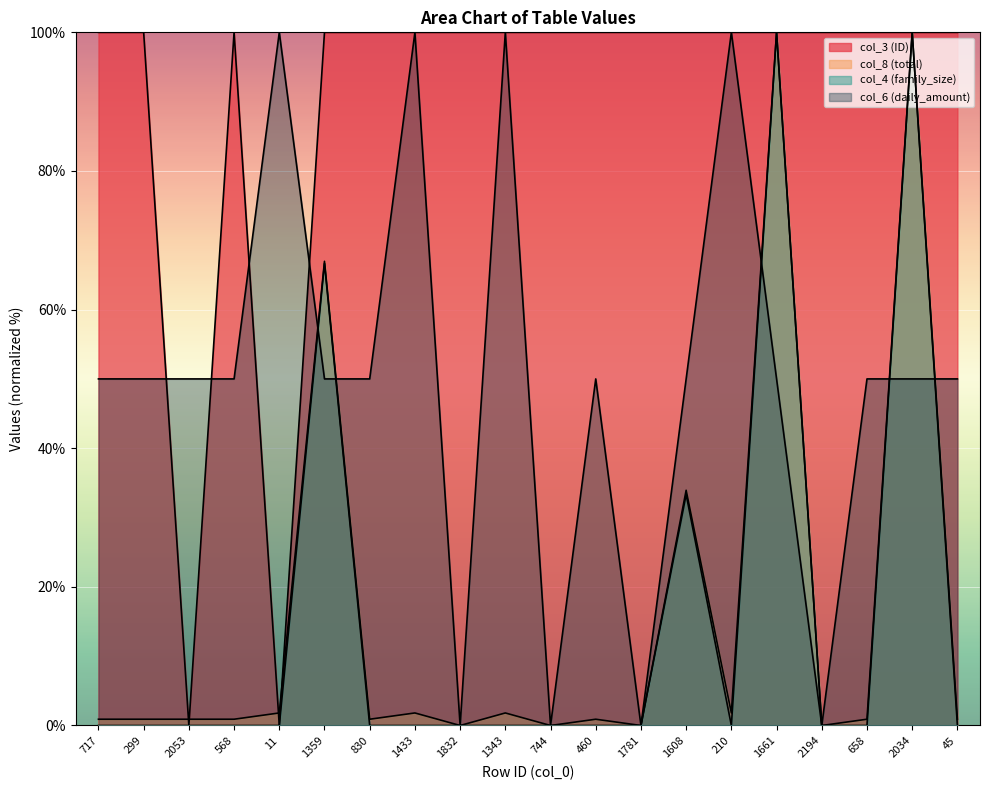

What is the total value across all series at 744?

100.0